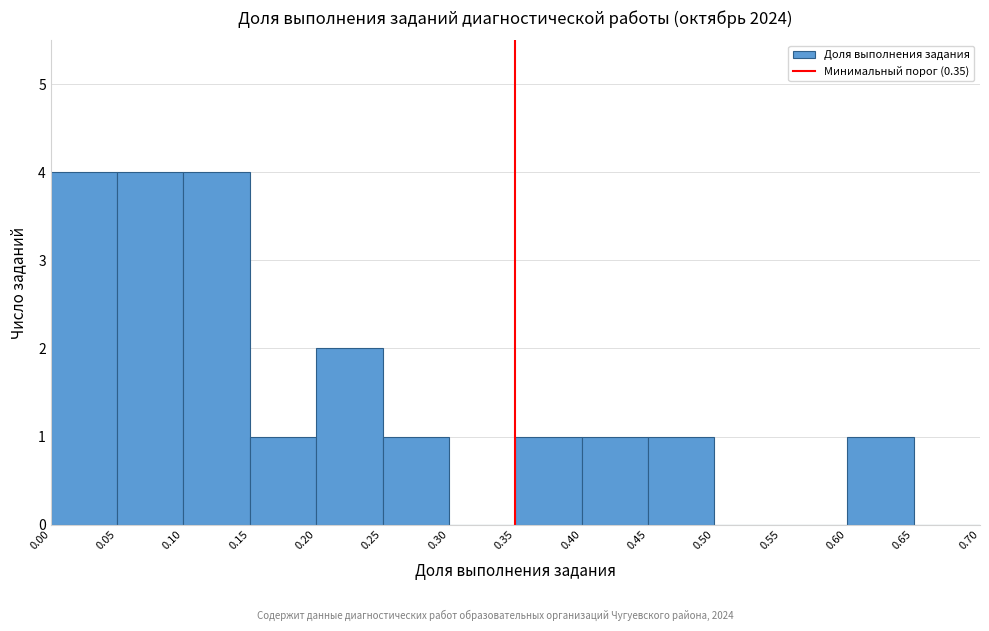

Reading left to right, transcribe this chart: for each bar, give the range it covers on the x-axis and its height. The values are not printed on the chart, so give them approximately, as read against the axis.

0.00 to 0.05: 4
0.05 to 0.10: 4
0.10 to 0.15: 4
0.15 to 0.20: 1
0.20 to 0.25: 2
0.25 to 0.30: 1
0.30 to 0.35: 0
0.35 to 0.40: 1
0.40 to 0.45: 1
0.45 to 0.50: 1
0.50 to 0.55: 0
0.55 to 0.60: 0
0.60 to 0.65: 1
0.65 to 0.70: 0